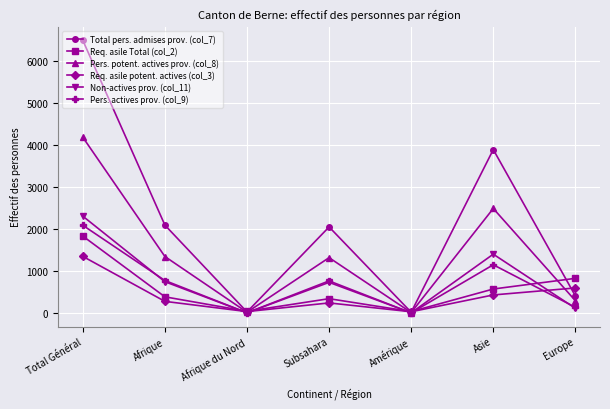

What is the difference between the highest and lowest values at Subsahara?

1808